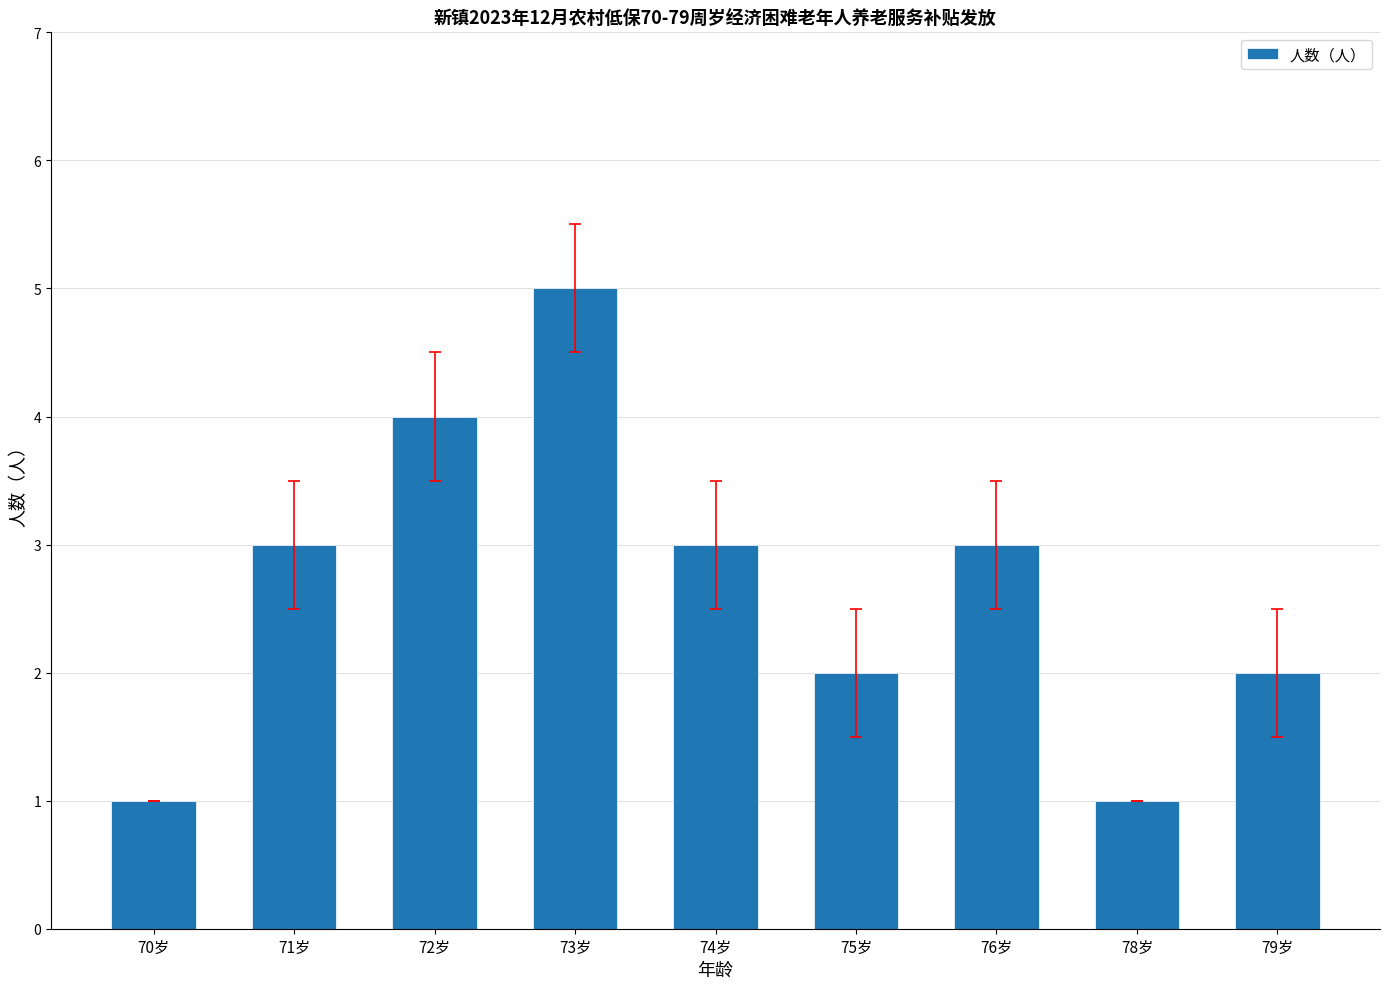

What is the value of the 6th bar from the left?

2